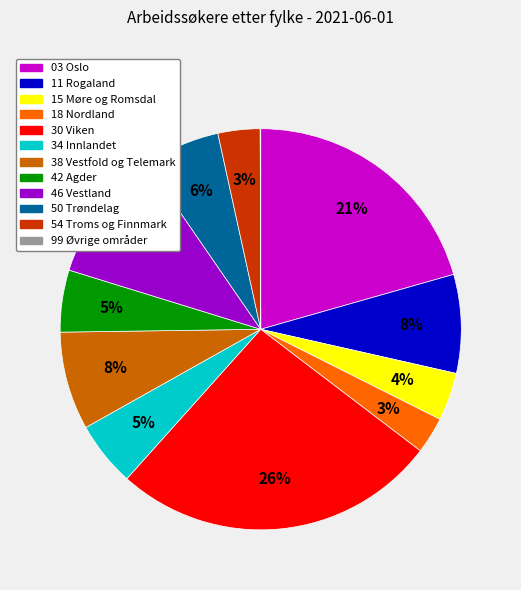

Between 50 Trøndelag and 11 Rogaland, which is larger?

11 Rogaland